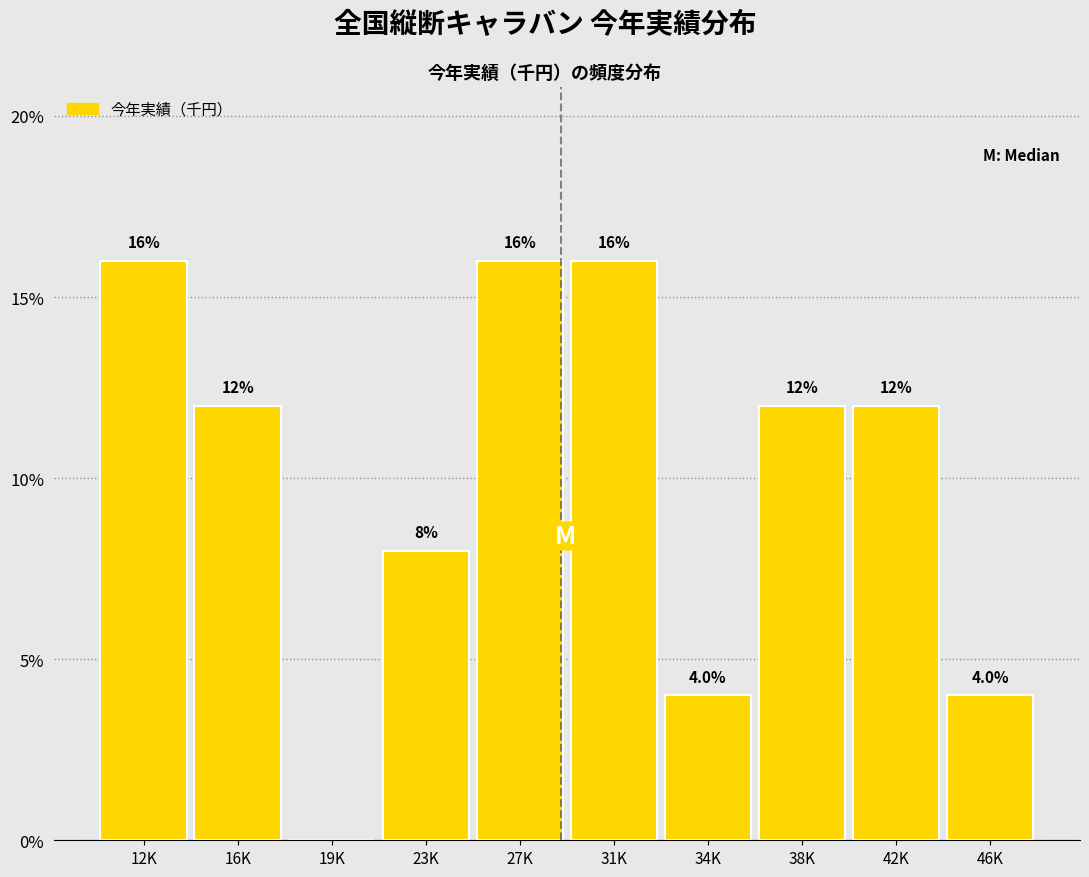

Reading left to right, list all the values displayed in this chart.

12K=16	16K=12	19K=0	23K=8	27K=16	31K=16	34K=4	38K=12	42K=12	46K=4